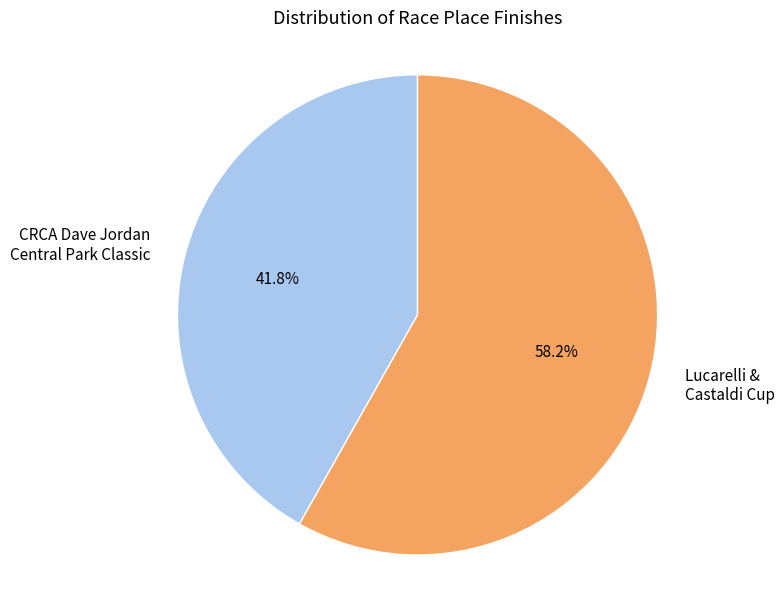

Count the number of slices in the pie.

2